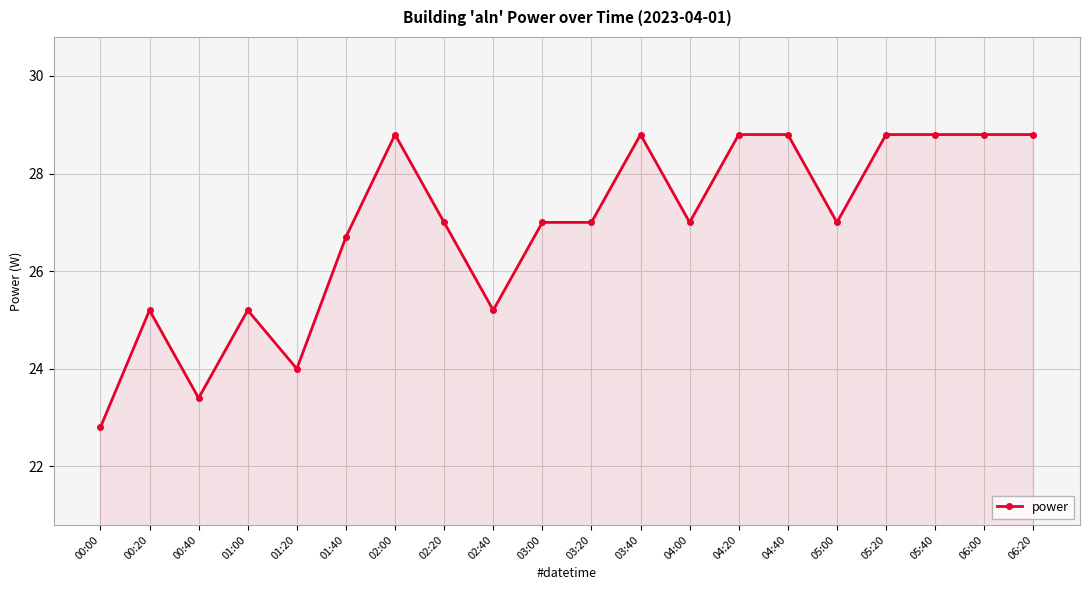

What is the ratio of the value at 05:20 to the value at 01:20?

1.2